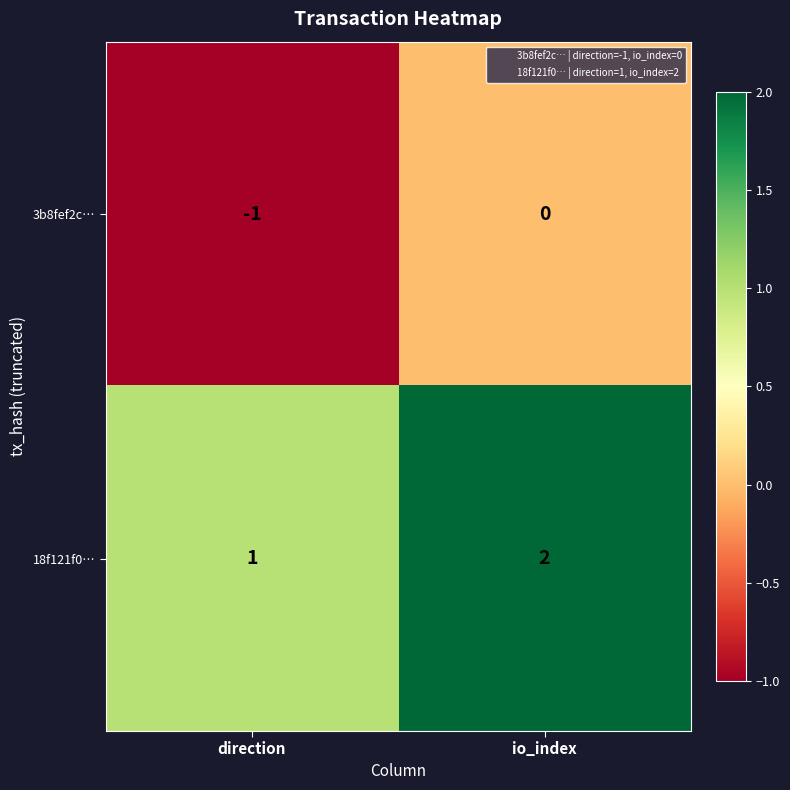

At which label is 18f121f0… closest to 1?

direction